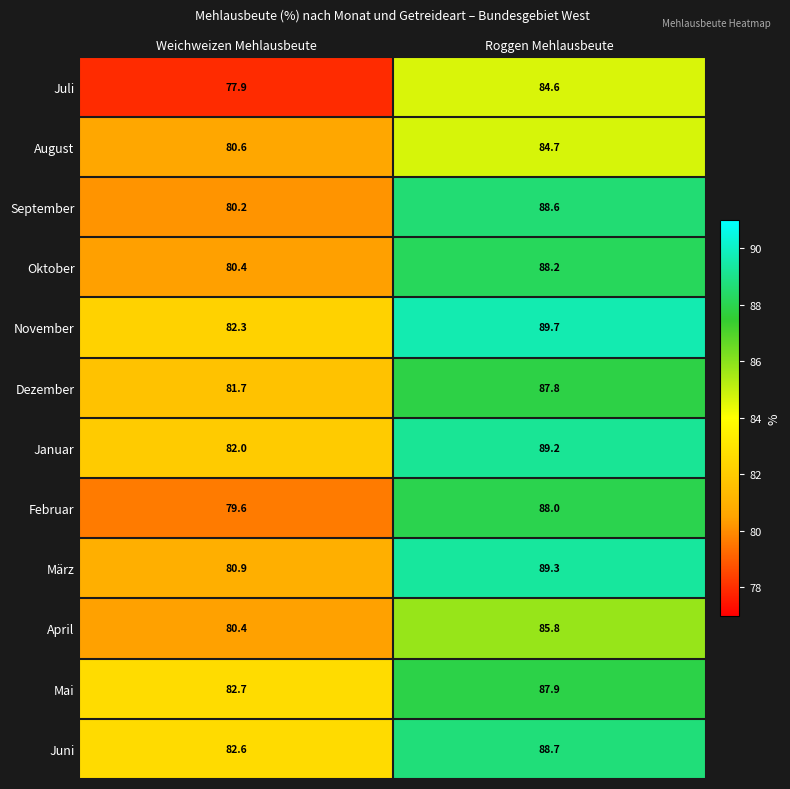

Is it true that Februar equals 140.8 at Weichweizen Mehlausbeute?

False